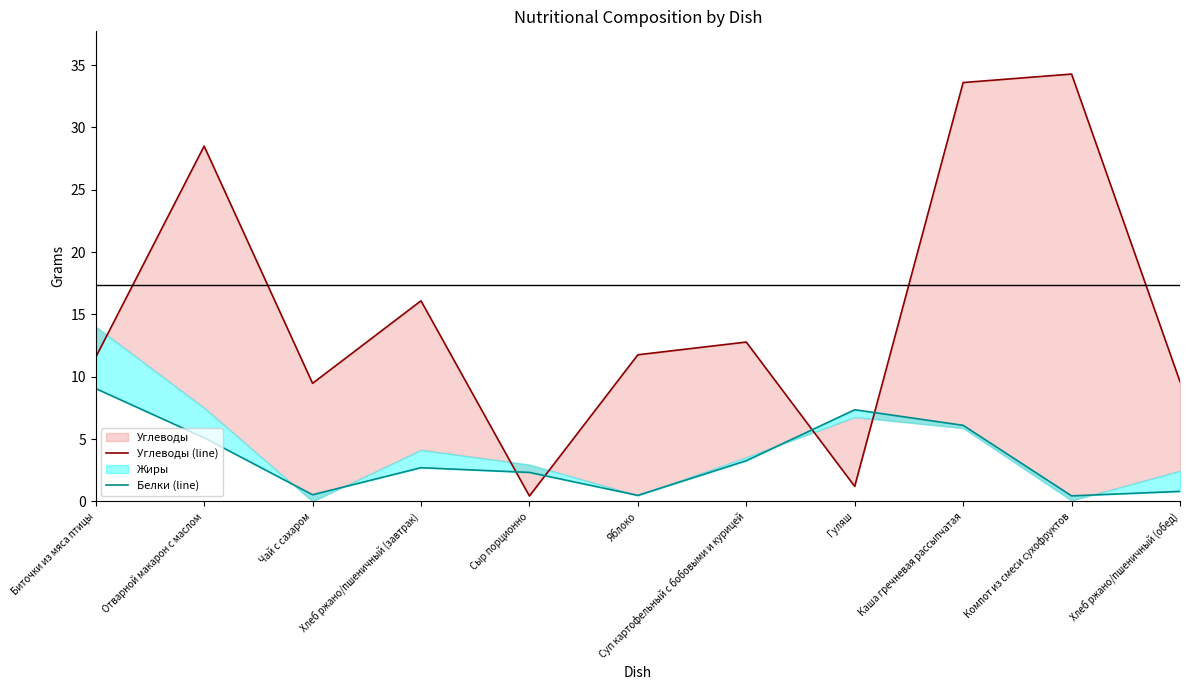

At which category does Белки (line) reach its first local peak?

Хлеб ржано/пшеничный (завтрак)